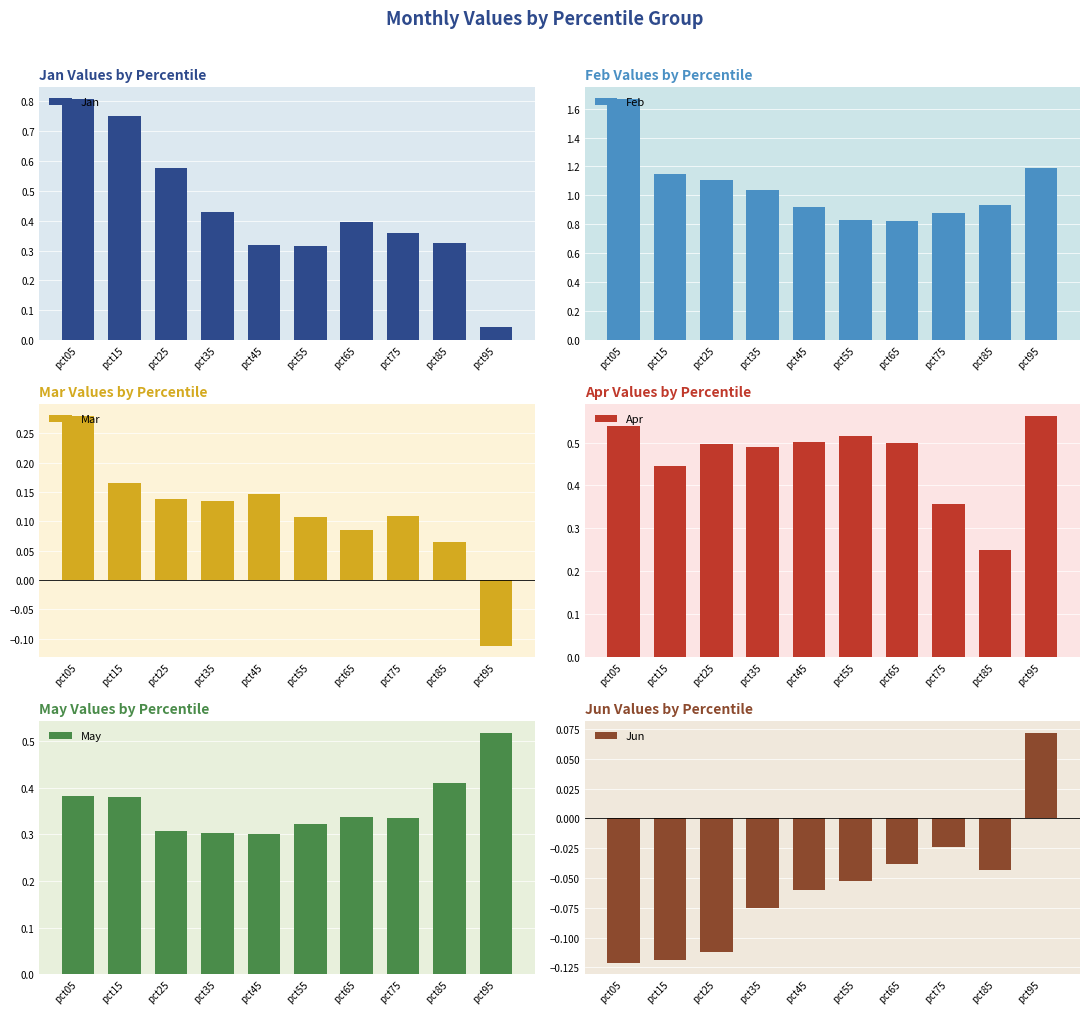

Which series changed the most between pct55 and pct95?

Feb